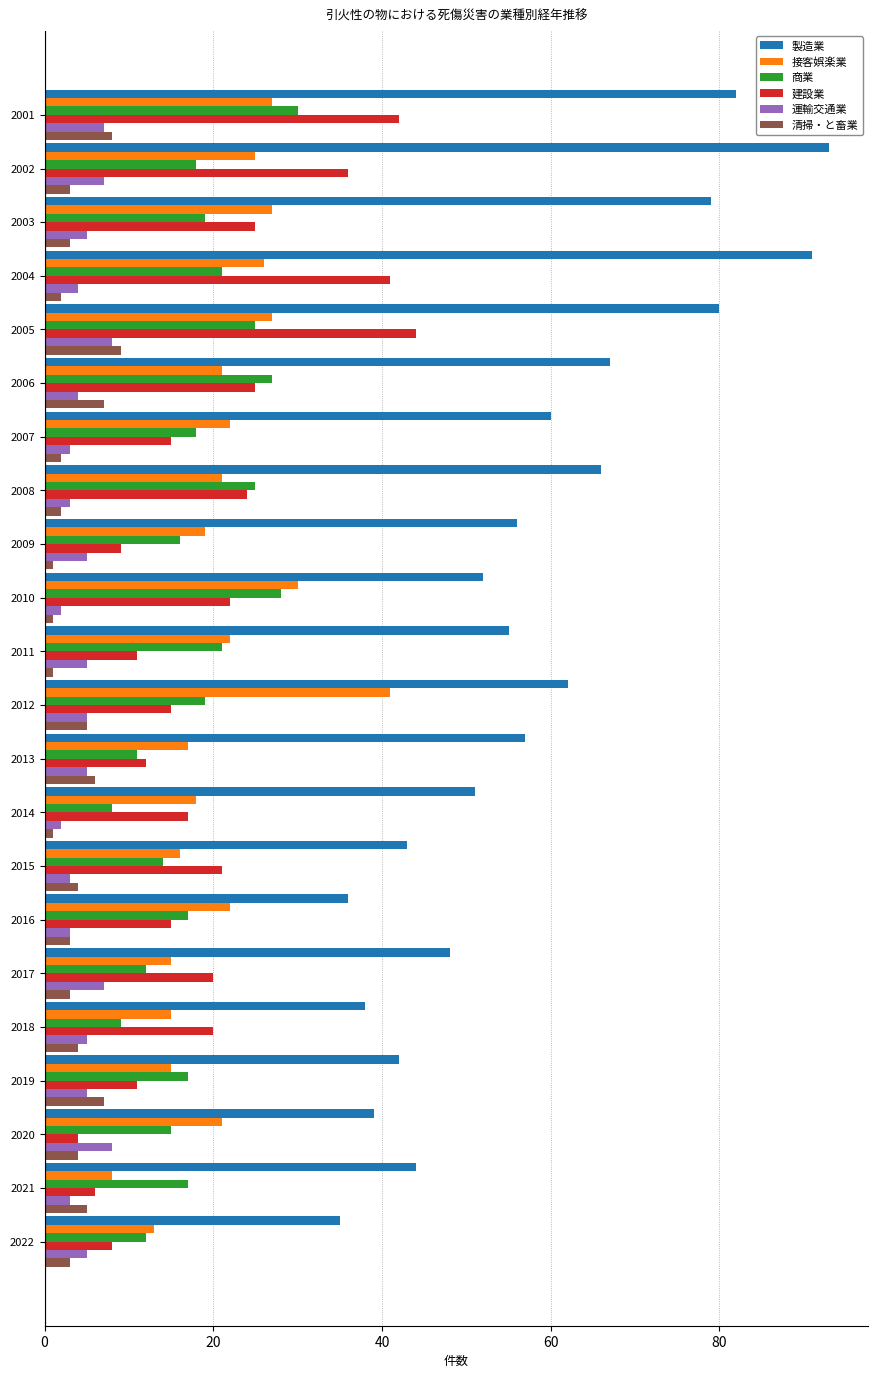

The value of 商業 at 2014 is 3. True or false?

False